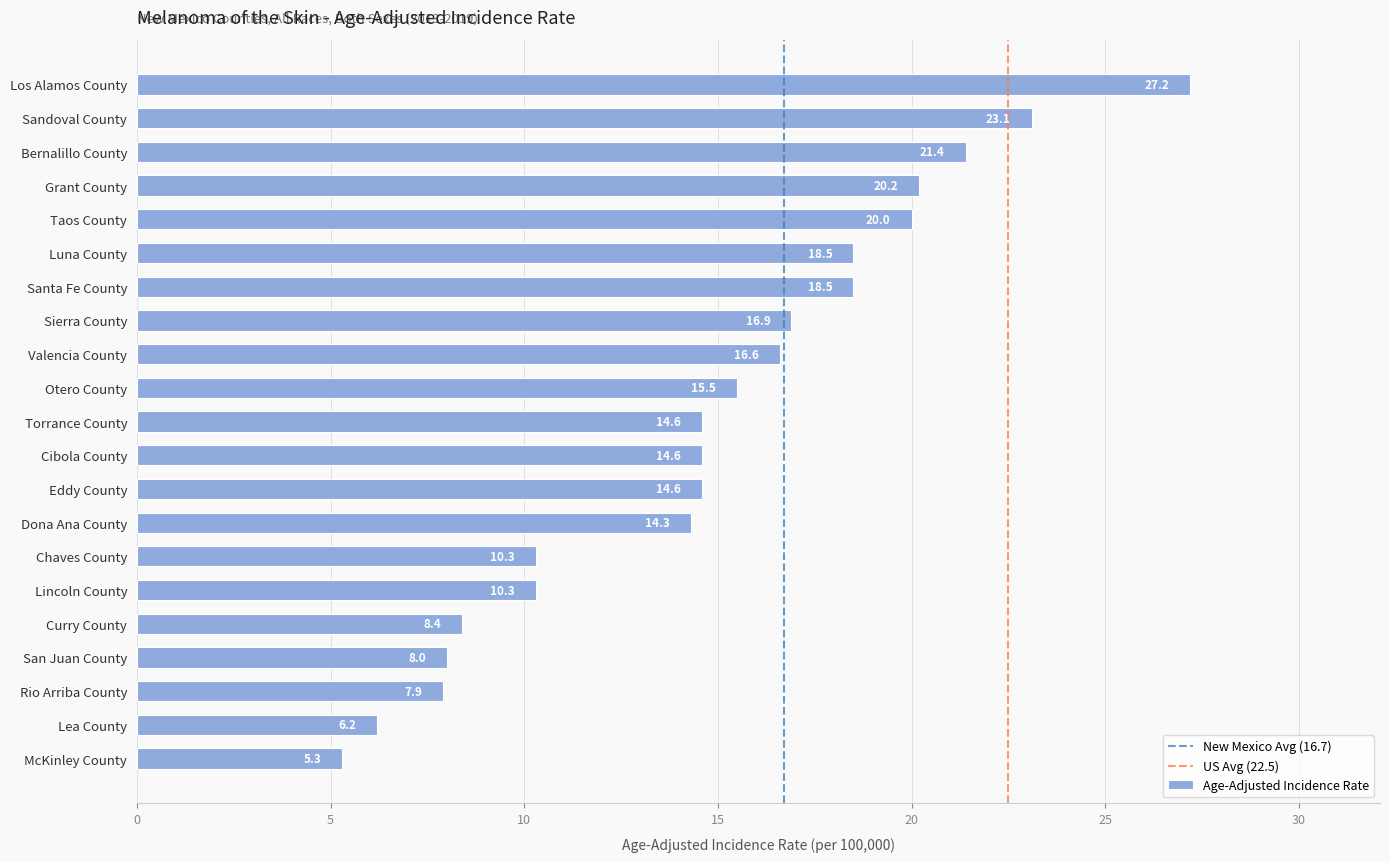

What is the change in value from Grant County to San Juan County?

-12.2